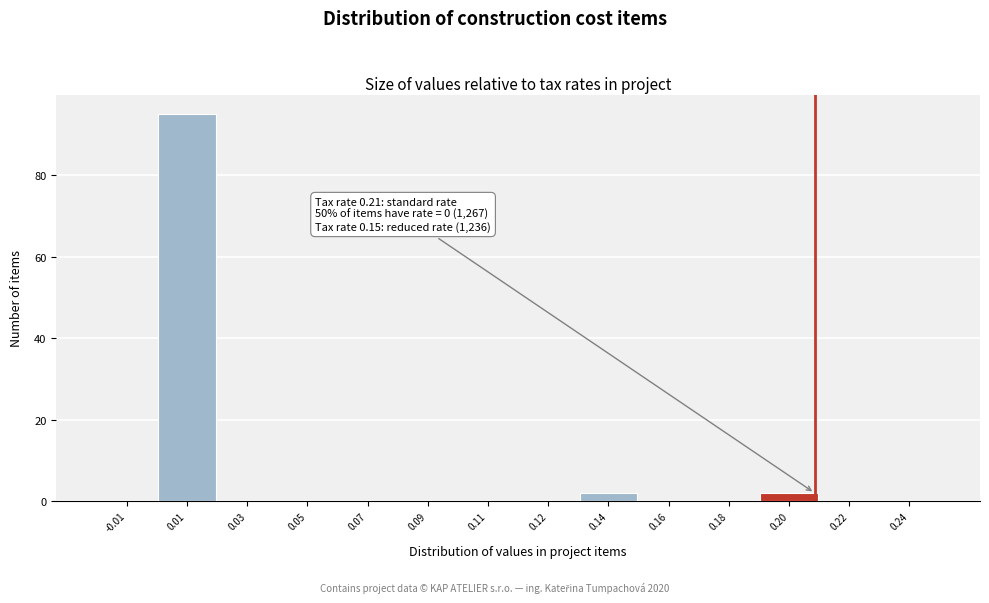

Reading left to right, extract all data points from this chart.

-0.01=0	0.01=95	0.03=0	0.05=0	0.07=0	0.09=0	0.11=0	0.12=0	0.14=2	0.16=0	0.18=0	0.20=2	0.22=0	0.24=0